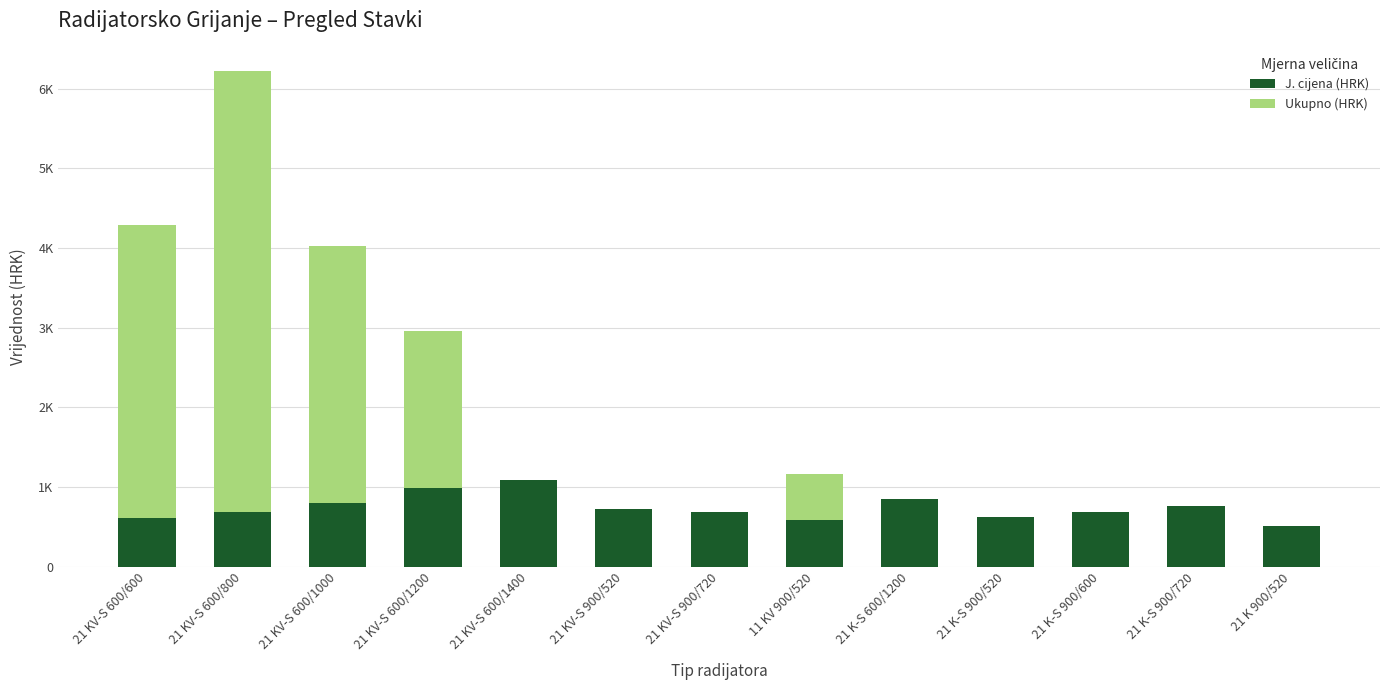

The value of J. cijena (HRK) at 21 KV-S 600/1000 is 420. True or false?

False